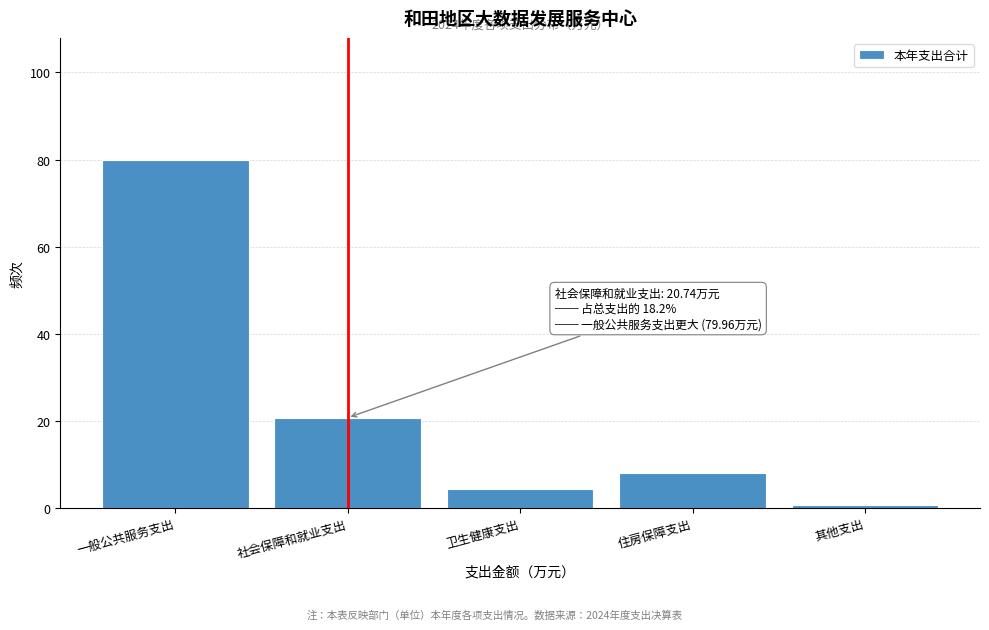

The chart shows a value of 4.3 at 卫生健康支出. True or false?

True